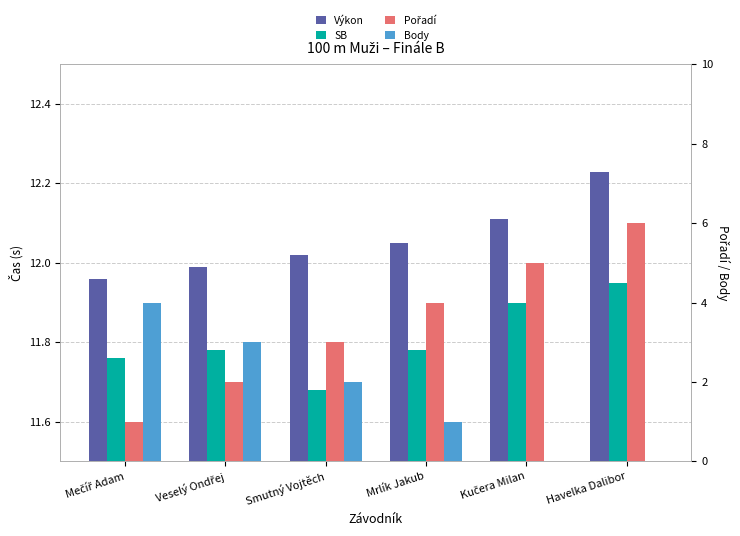

Which has a higher value, Mečíř Adam or Veselý Ondřej?

Veselý Ondřej